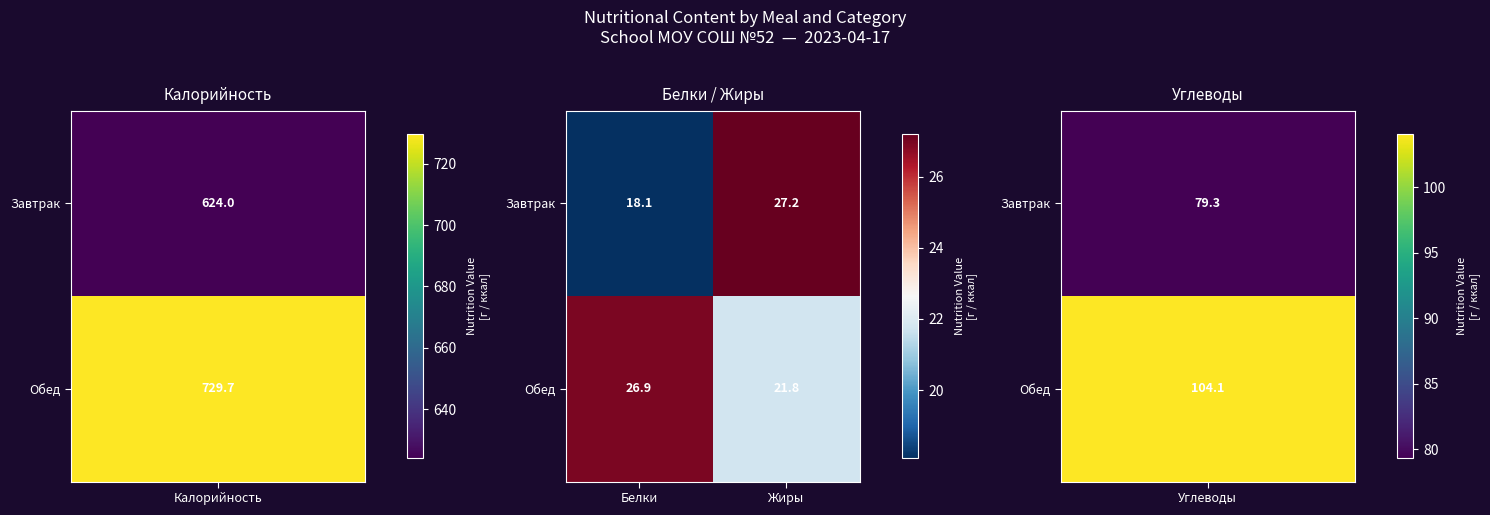

The value of Завтрак at Жиры is 27.2. True or false?

True